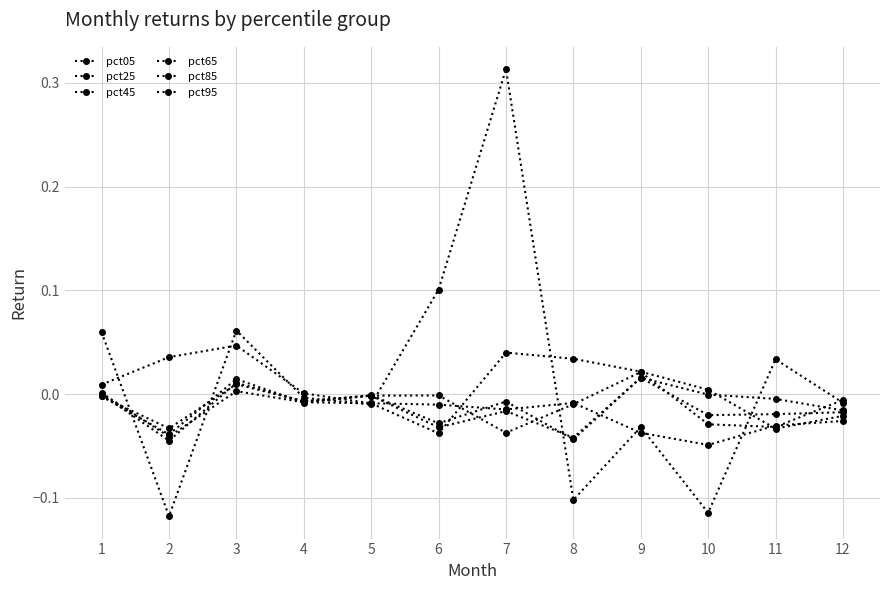

Which label corresponds to the largest value in the chart?

7